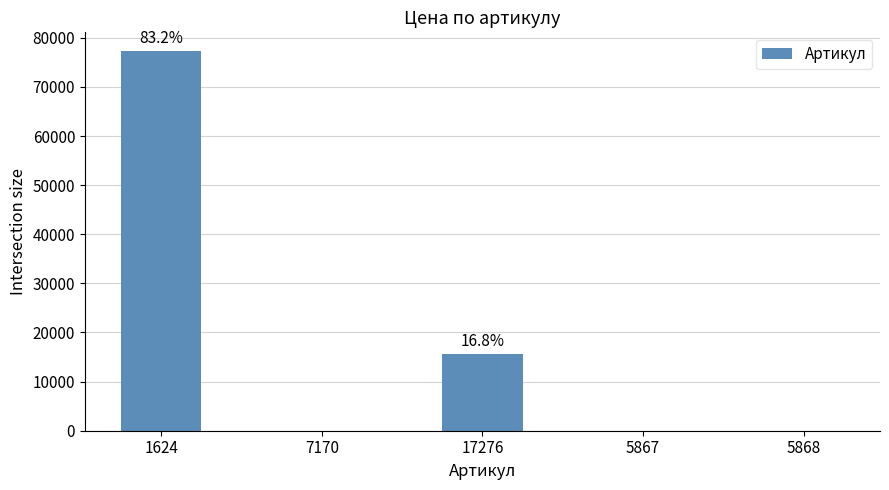

At which label is the value closest to 38625?

17276